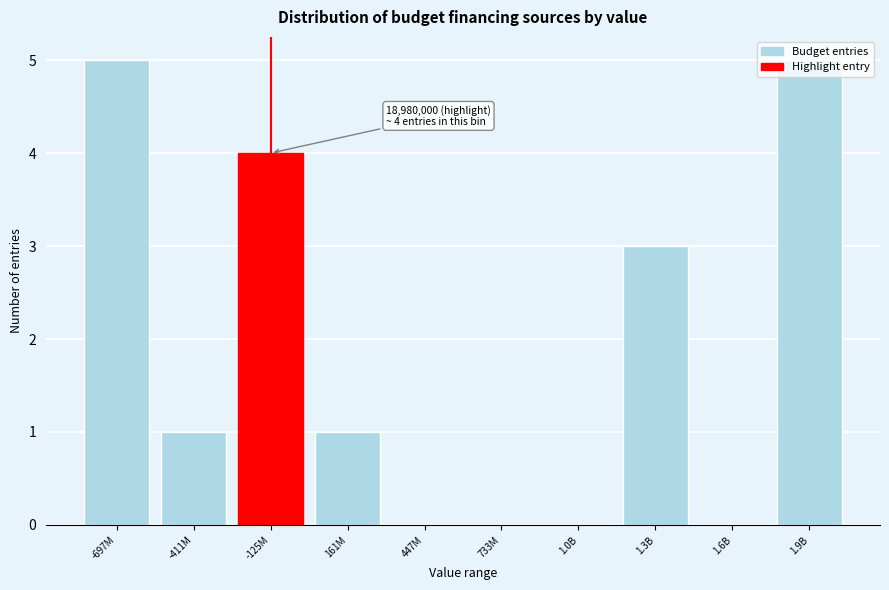

What is the sum of all values?

19